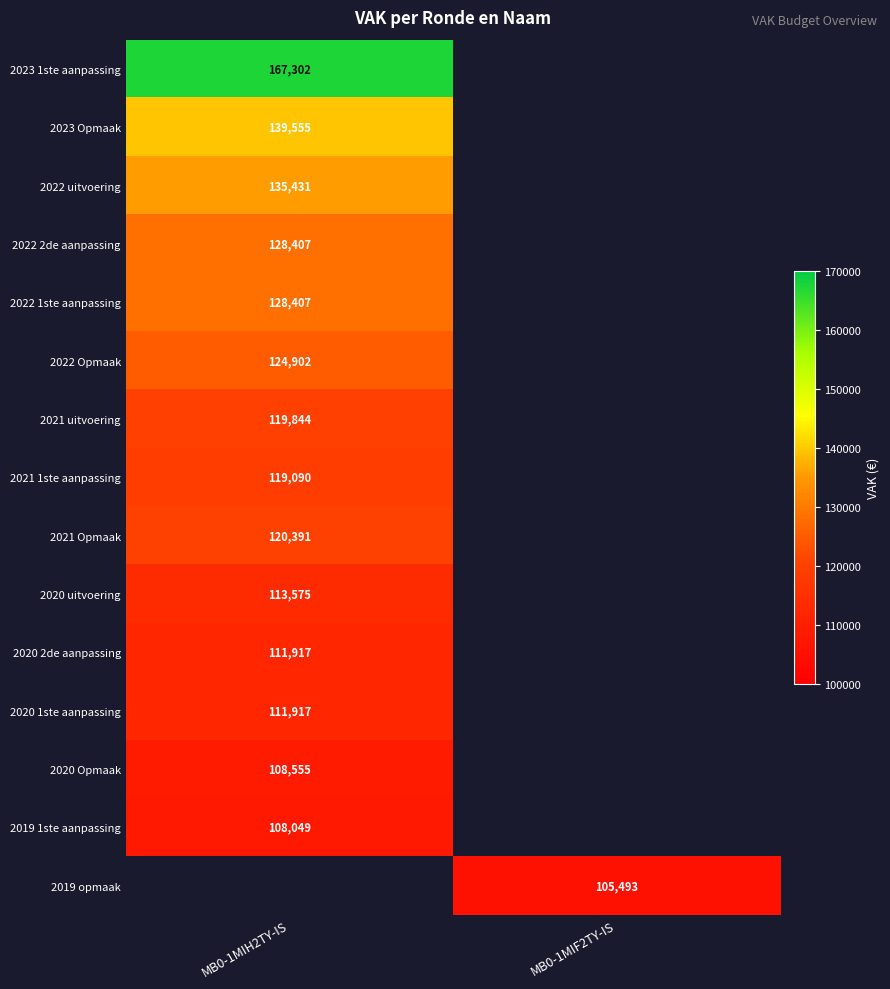

True or false: 2022 1ste aanpassing has a value of 128407 at MB0-1MIH2TY-IS.

True